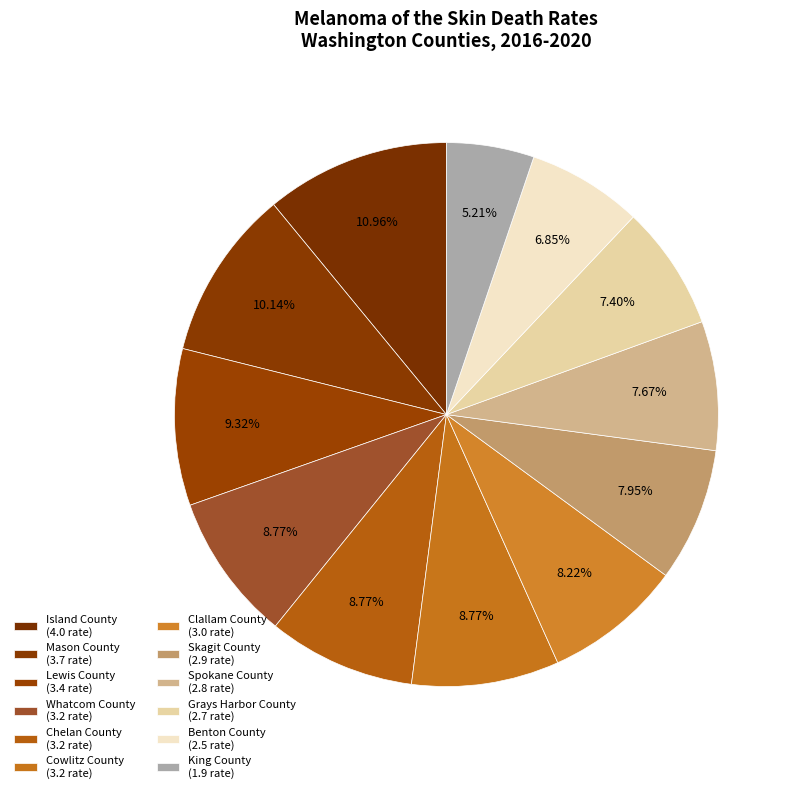

Count the number of slices in the pie.

12